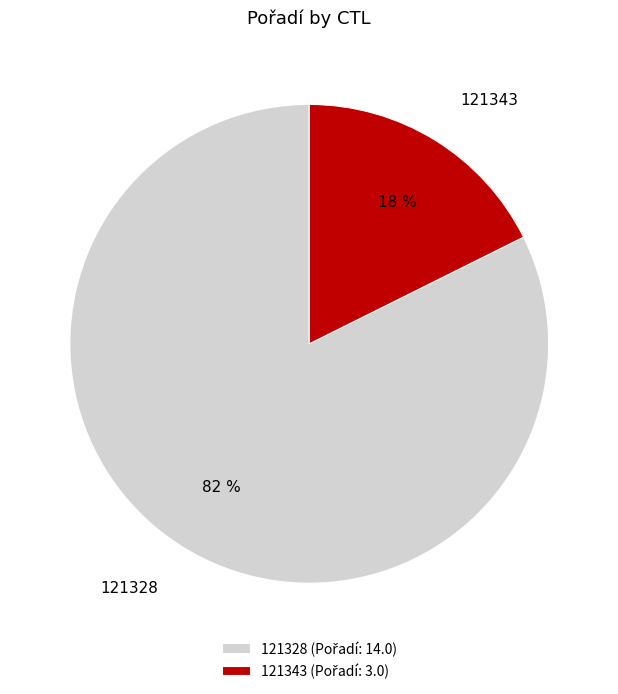

Do 121343 and 121328 together represent more than half of the pie?

Yes